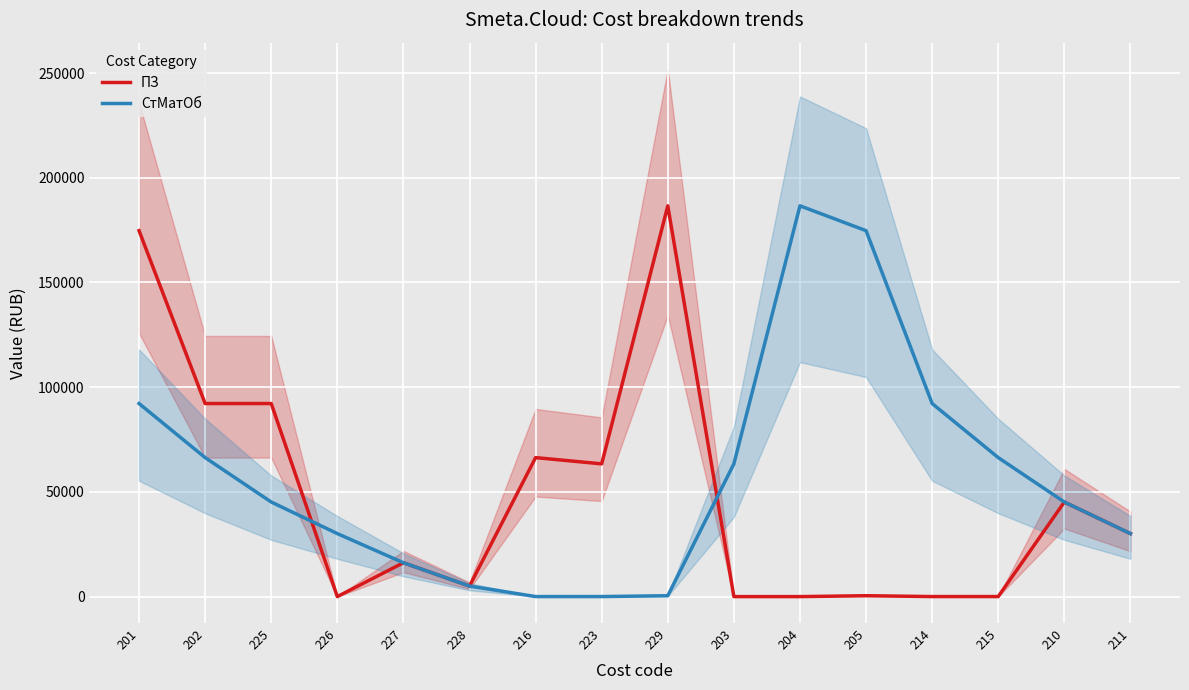

What is the total value across all series at 225?

137364.7